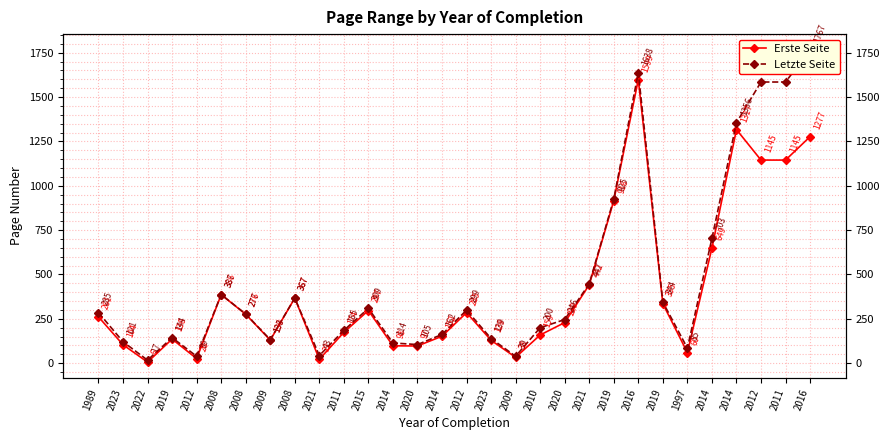

Does the chart have visible grid lines?

Yes